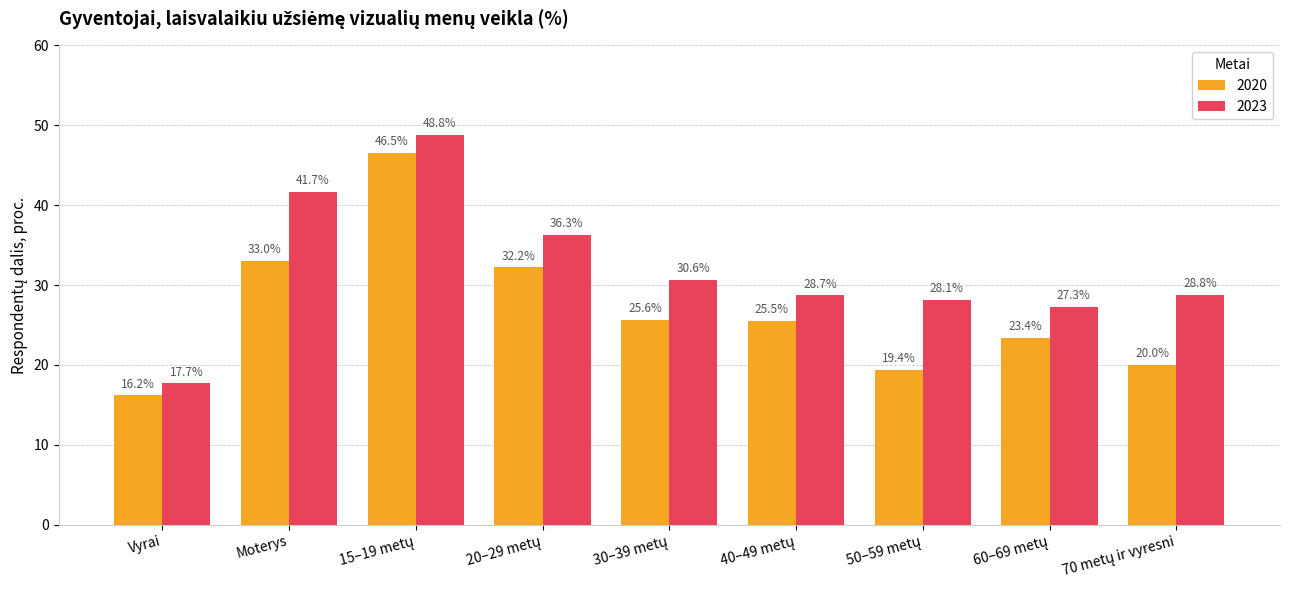

At how many categories does at least one series exceed 19?

8